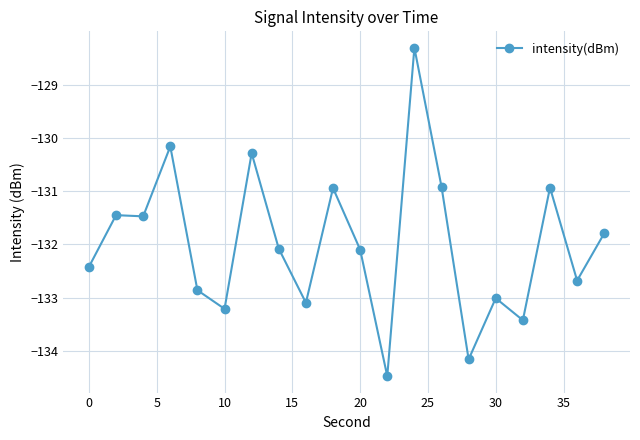

What is the sum of all values?

-2639.8